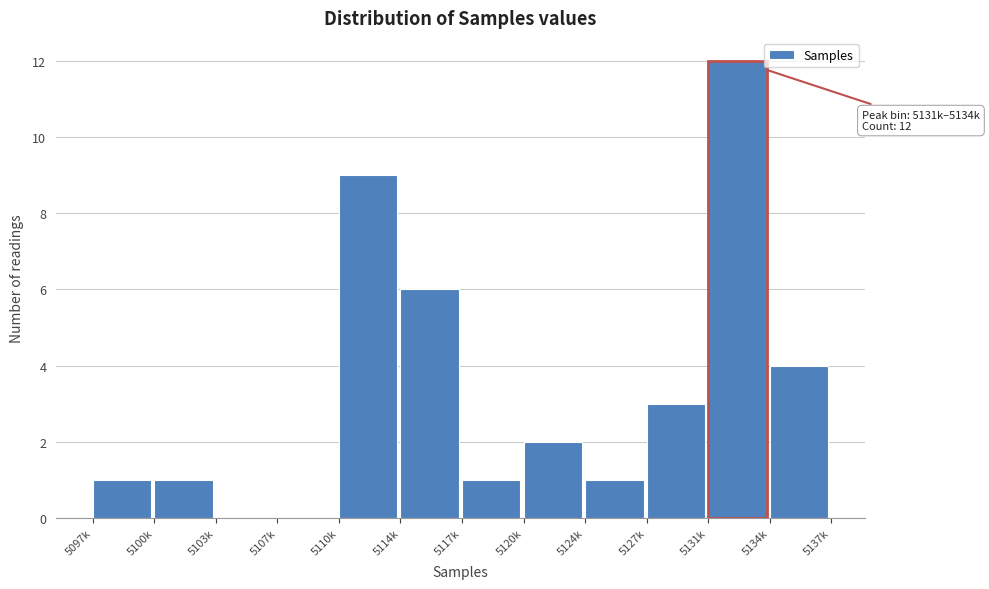

Reading right to left, what are all the values shown in this chart?

5134k=4	5127k=3	5124k=1	5120k=2	5117k=1	5114k=6	5110k=9	5107k=0	5103k=0	5100k=1	5097k=1